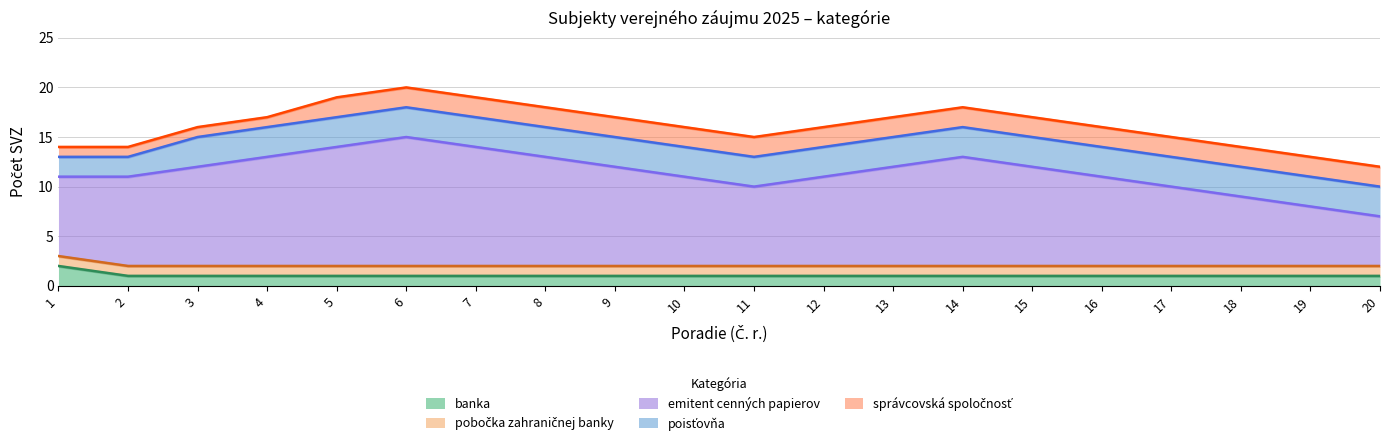

Reading left to right, transcribe all the data shown in this chart.

banka: 2	1	1	1	1	1	1	1	1	1	1	1	1	1	1	1	1	1	1	1
pobočka zahraničnej banky: 1	1	1	1	1	1	1	1	1	1	1	1	1	1	1	1	1	1	1	1
emitent cenných papierov: 8	9	10	11	12	13	12	11	10	9	8	9	10	11	10	9	8	7	6	5
poisťovňa: 2	2	3	3	3	3	3	3	3	3	3	3	3	3	3	3	3	3	3	3
správcovská spoločnosť: 1	1	1	1	2	2	2	2	2	2	2	2	2	2	2	2	2	2	2	2